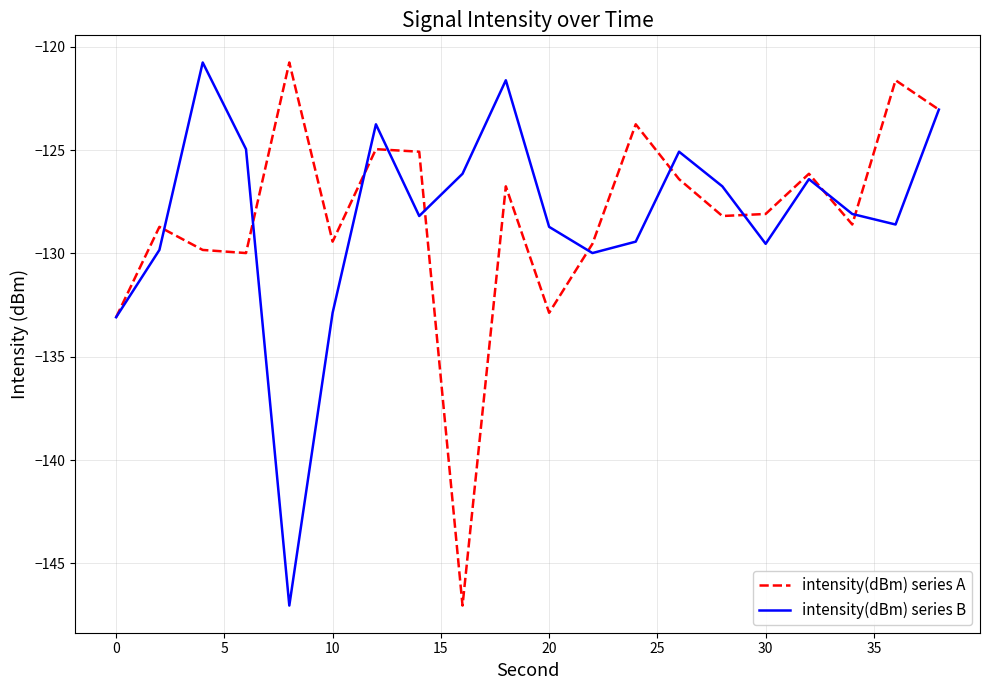

True or false: intensity(dBm) series A has more than 2 points higher than both neighbors.

True